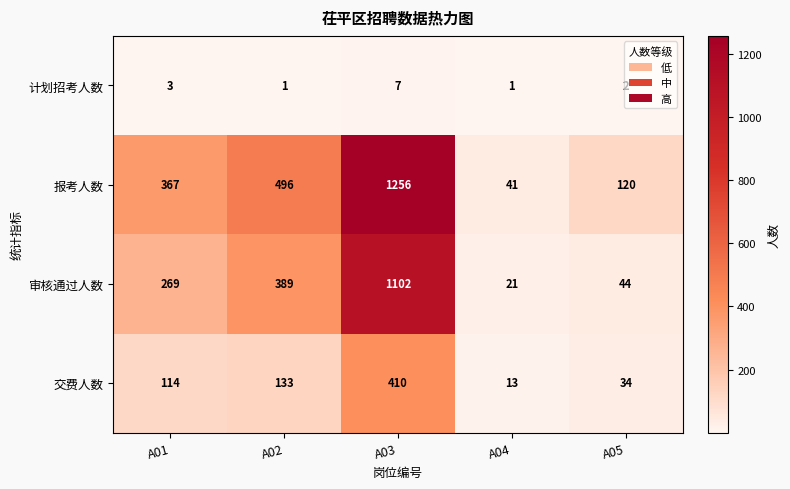

List the series in order of their peak value, highest first.

报考人数, 审核通过人数, 交费人数, 计划招考人数